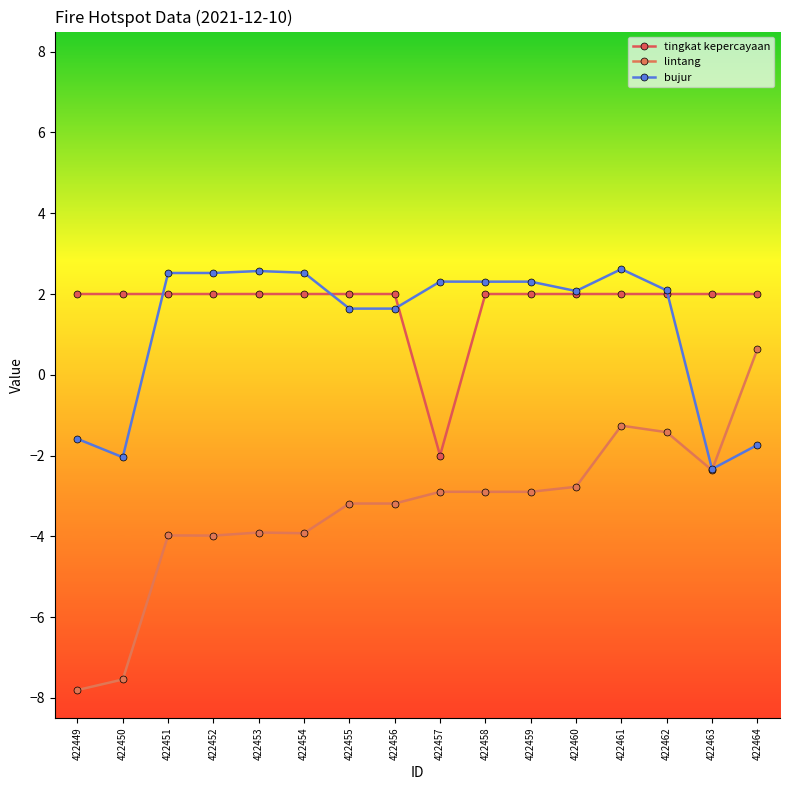

Which series ends up on top after the final intersection of bujur and tingkat kepercayaan?

tingkat kepercayaan